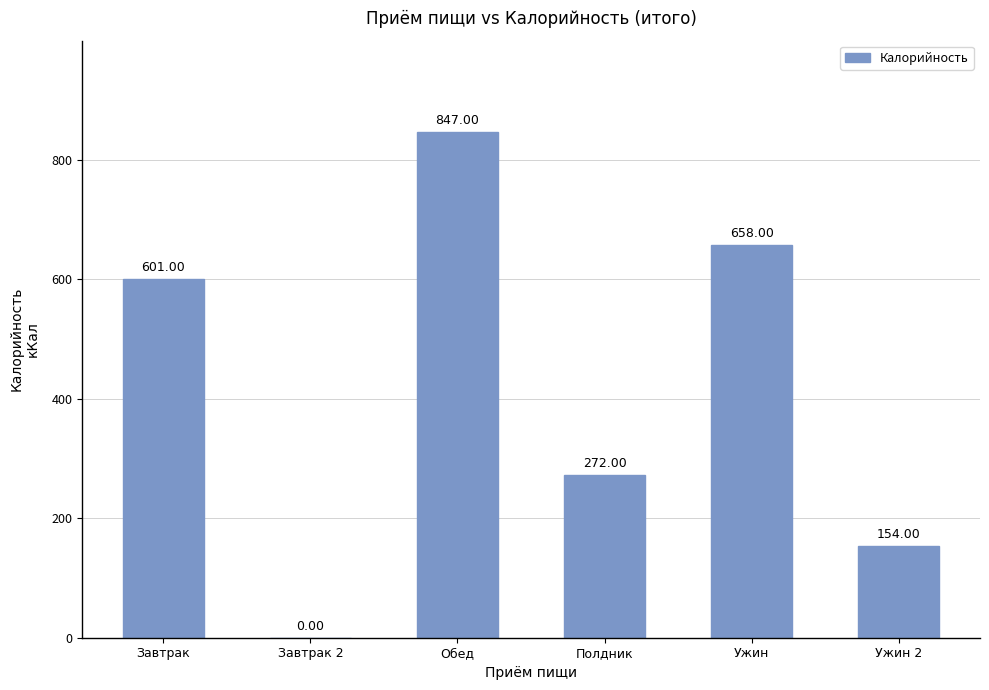

Reading left to right, list all the values displayed in this chart.

Завтрак=601	Завтрак 2=0	Обед=847	Полдник=272	Ужин=658	Ужин 2=154